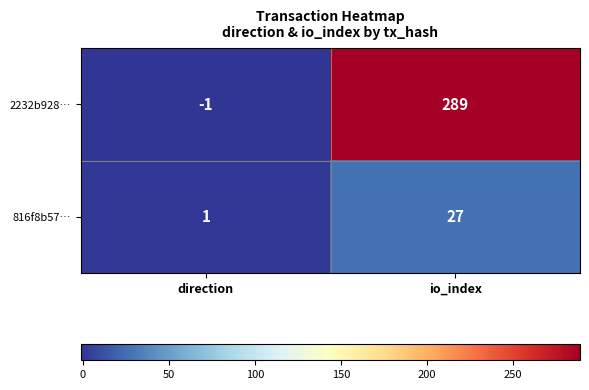

Reading left to right, extract all data points from this chart.

2232b928…: -1	289
816f8b57…: 1	27